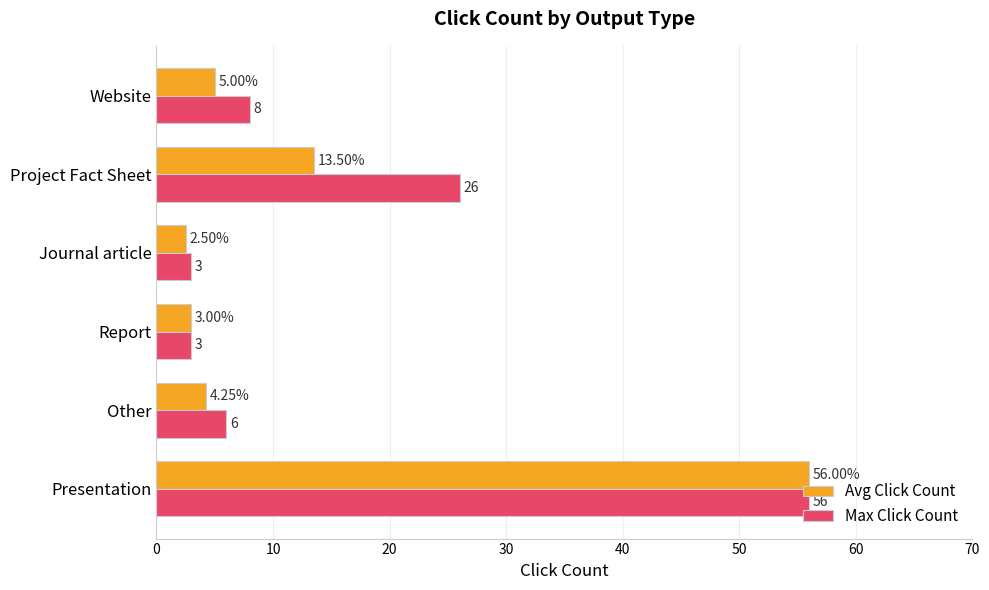

At which category is the sum across all series the highest?

Presentation